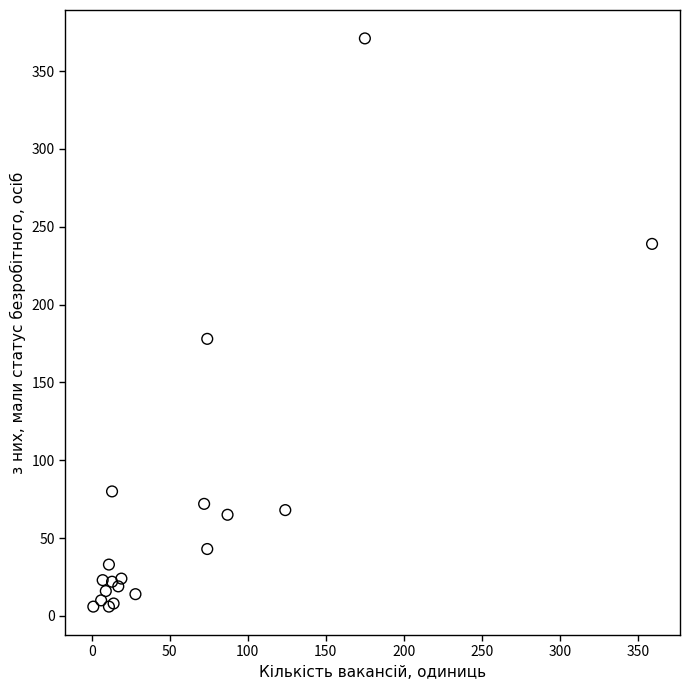

What Y value in the scatter plot is closest to 188?

178